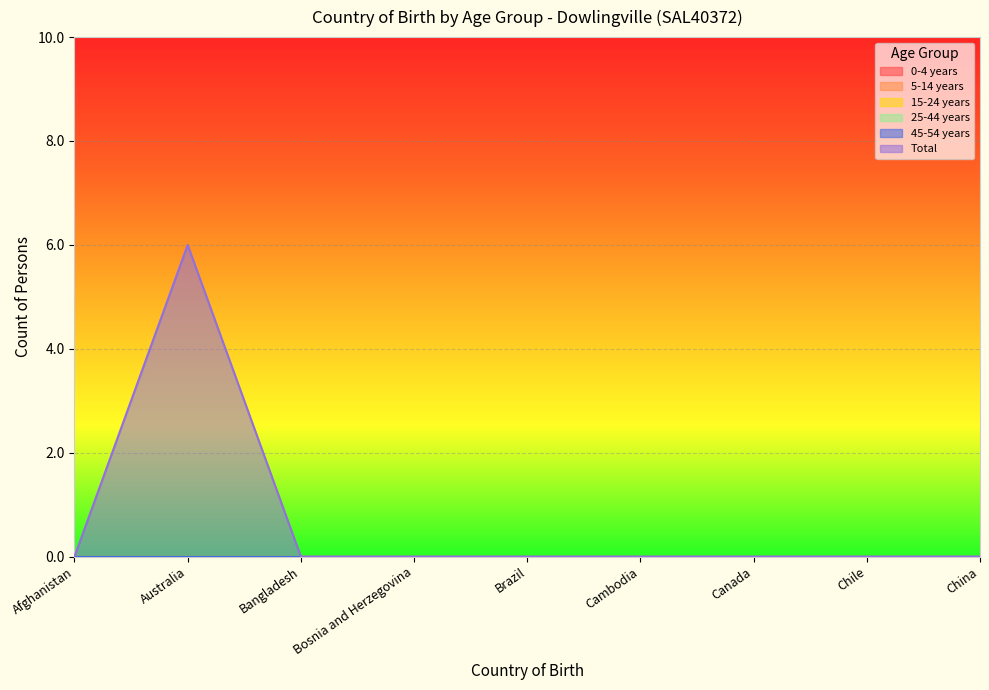

Which category has the lowest value across all series?

Afghanistan